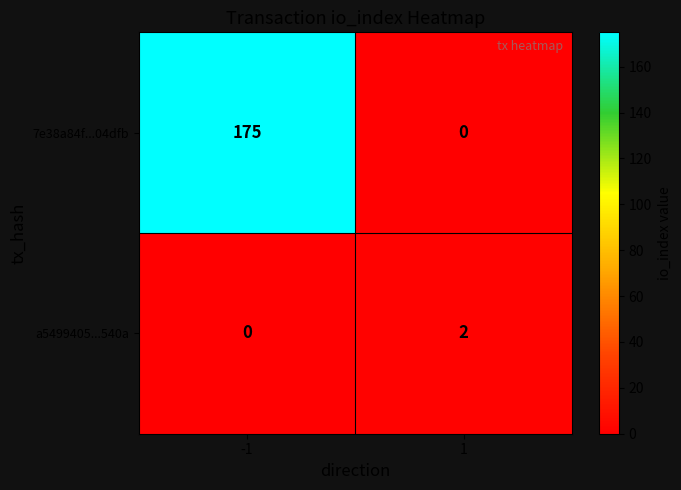

List the series in order of their overall mean, lowest first.

a5499405...540a, 7e38a84f...04dfb